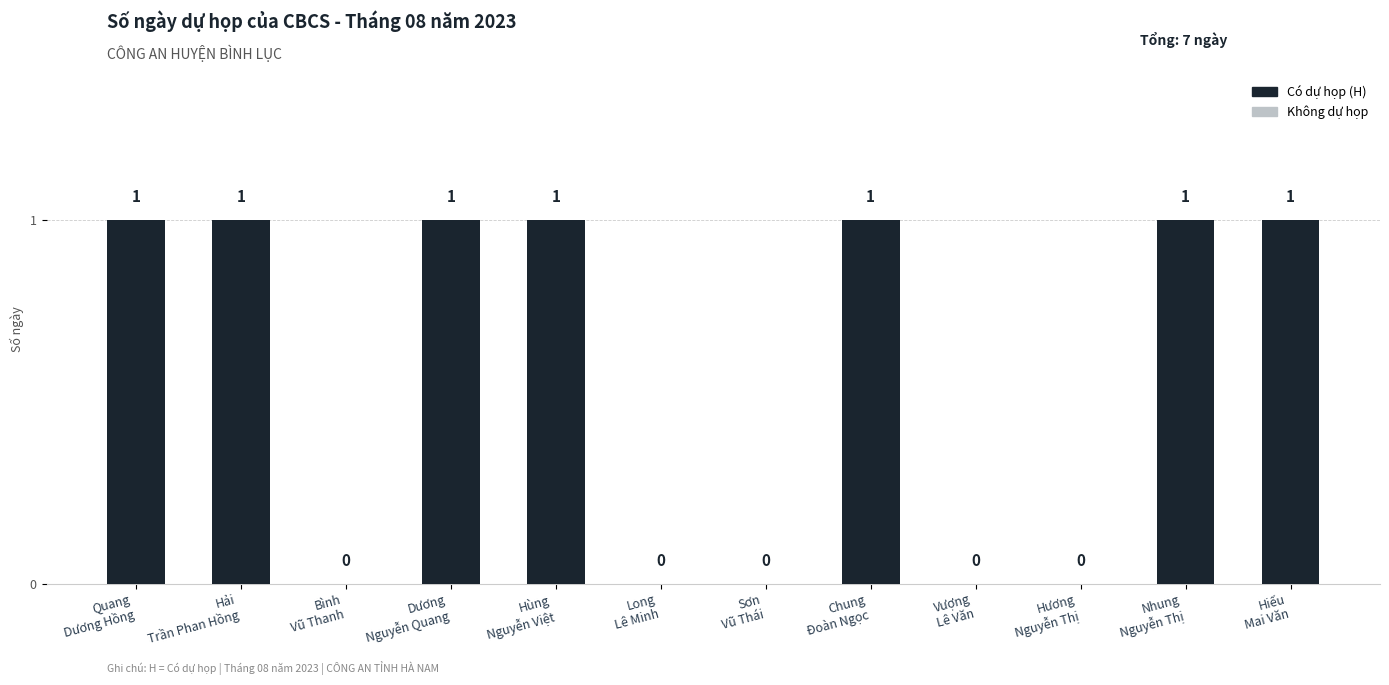

Which has a higher value, Vượng
Lê Văn or Dương
Nguyễn Quang?

Dương
Nguyễn Quang